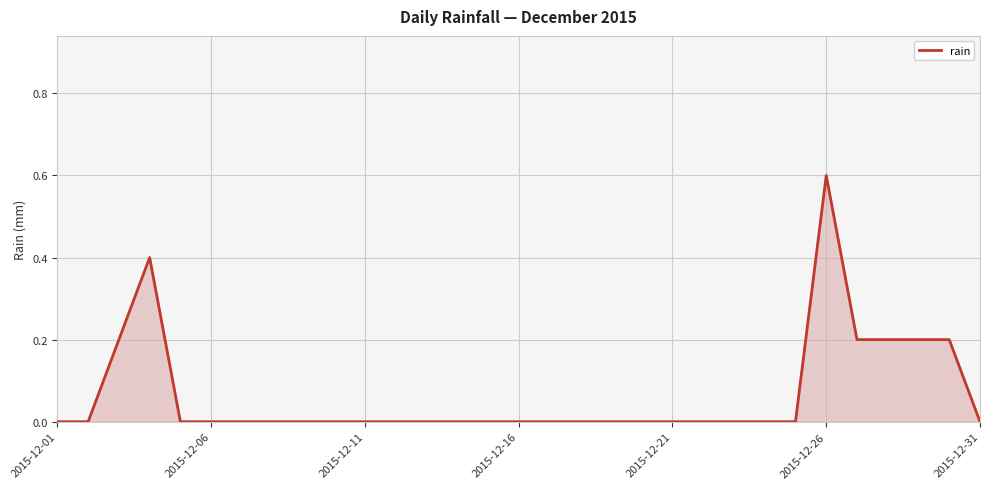

What is the greatest value displayed?

0.6